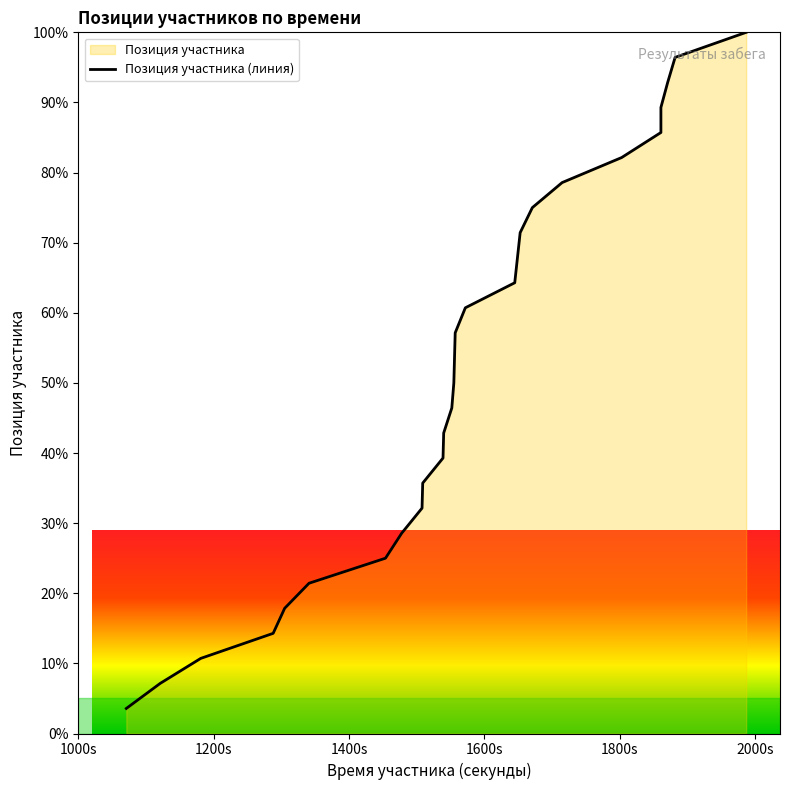

What is the label of the 2nd point from the left?

1200s